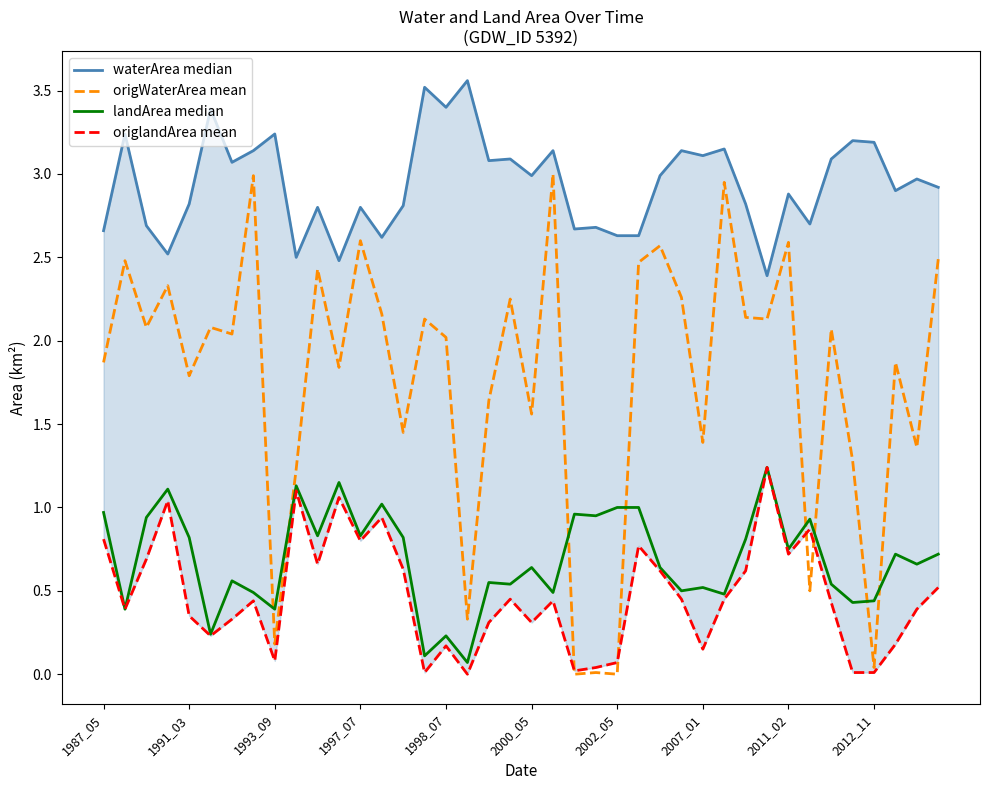

What is the difference between the maximum and minimum values in the landArea median series?

1.2